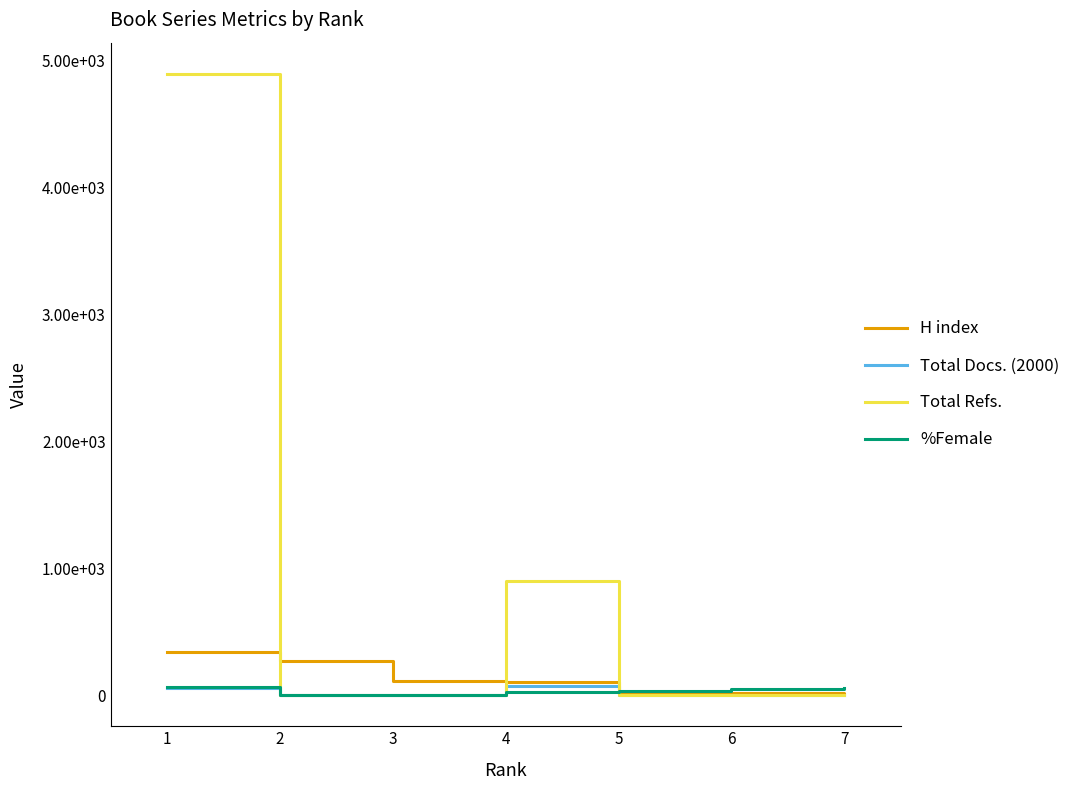

What is the total value across all series at 5?

51